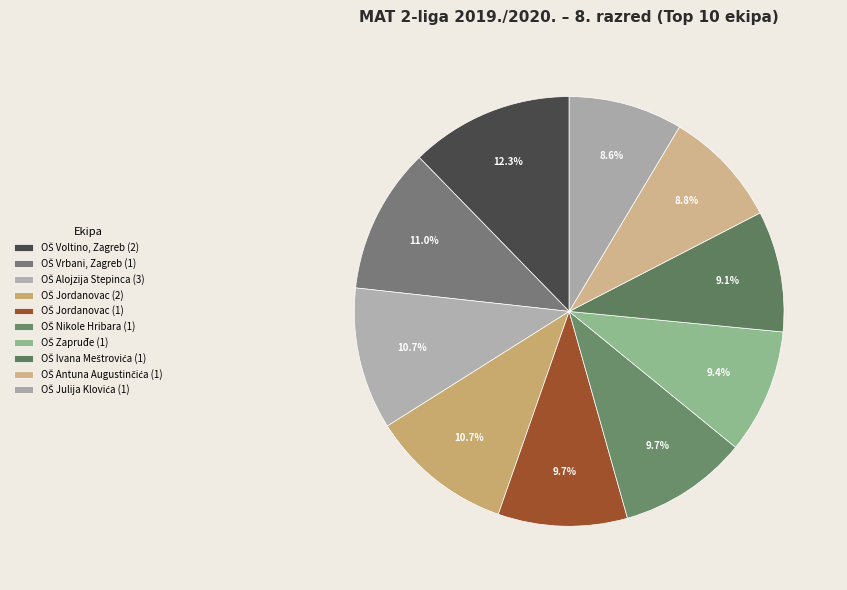

How many slices are in this pie chart?

10